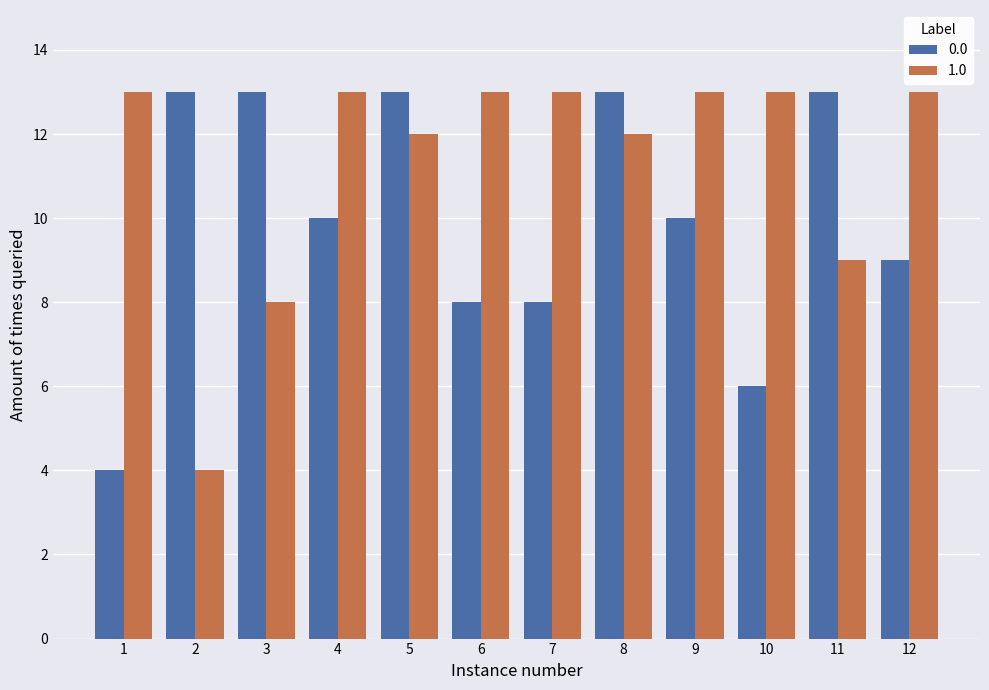

What is the total value across all series at 3?

21